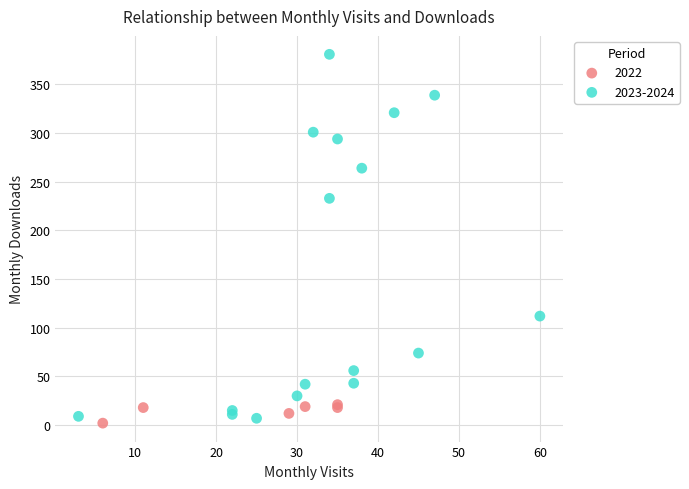

Which series has the widest spread of Y values?

2023-2024